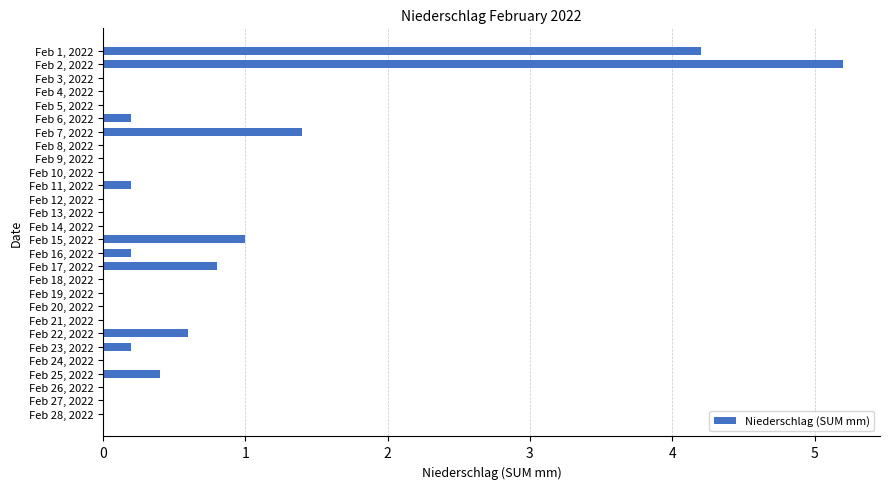

Which category has the highest value across all series?

Feb 2, 2022